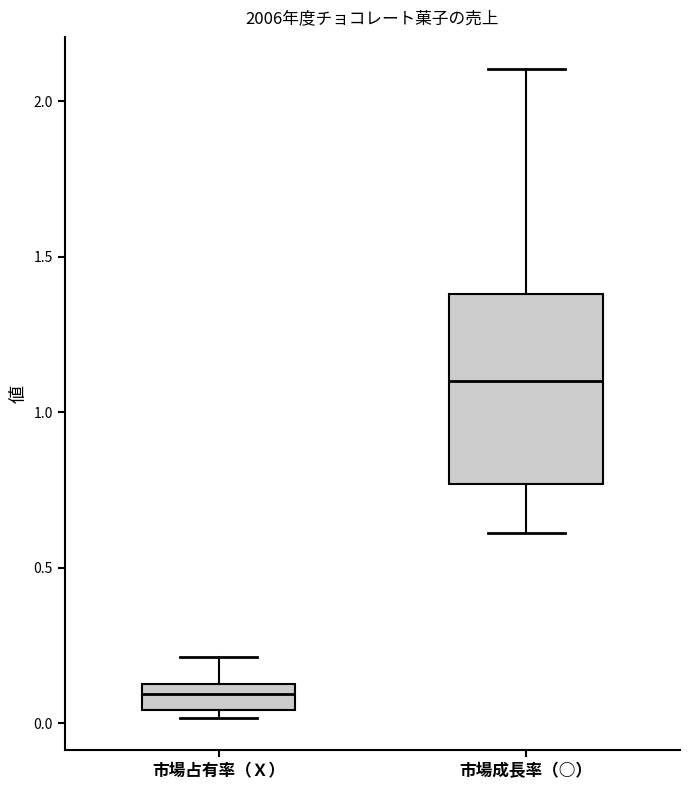

Reading left to right, transcribe this box plot: for each box, give where its median line is, the range the box spans, and where its two whiskers end, as read against the y-axis. The values are not printed on the chart, so give them approximately, as read against the axis.

市場占有率（Ｘ）: median 0.10, box 0.05 to 0.15, whiskers 0.00 to 0.20
市場成長率（○）: median 1.10, box 0.75 to 1.40, whiskers 0.60 to 2.10